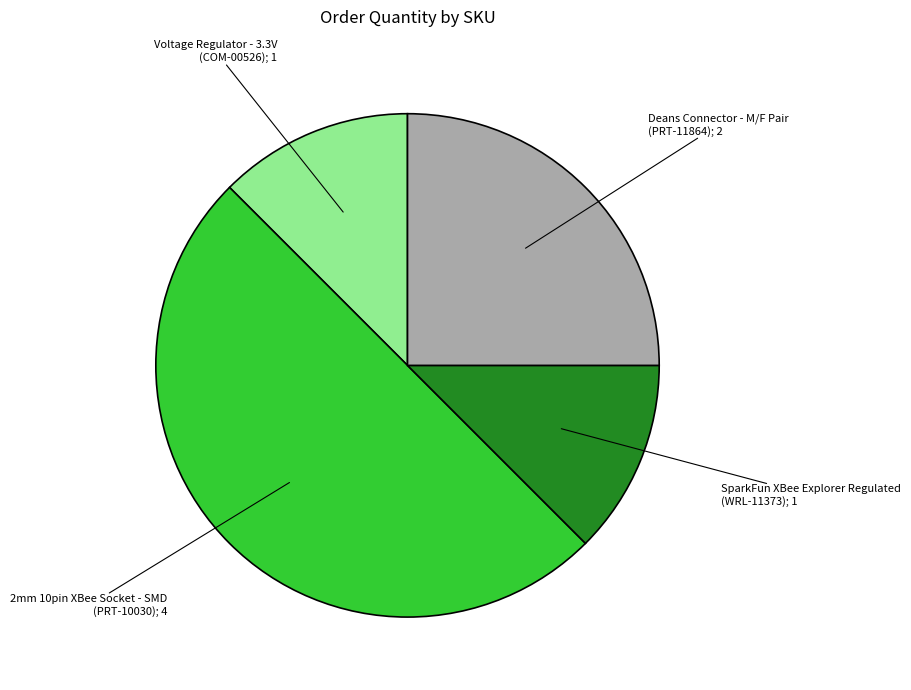

How many slices are in this pie chart?

4